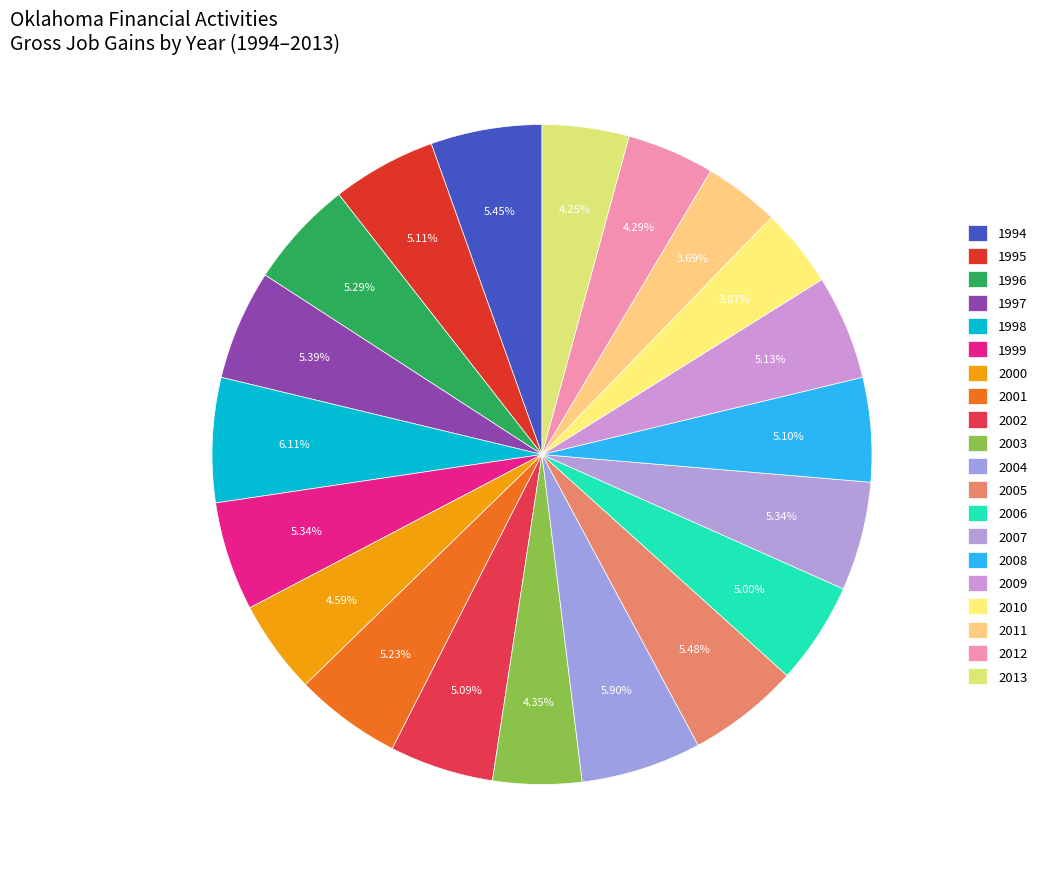

To the nearest percent, what portion does 1999 represent?

5%